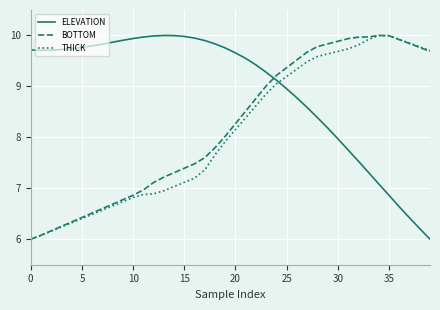

Which series has the largest total across all categories?

ELEVATION